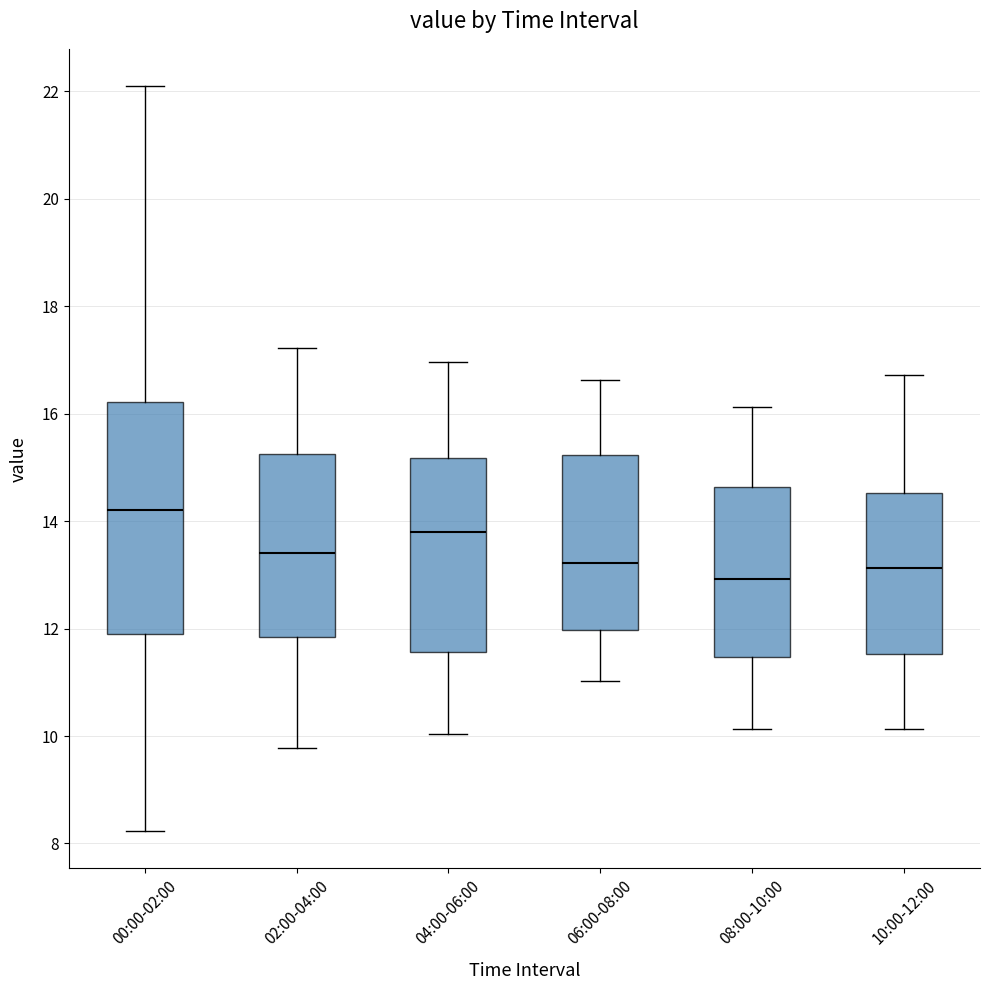

Where is the lower edge of the box for 10:00-12:00 on the y-axis? The values are not printed on the chart, so give them approximately, as read against the axis.

11.6